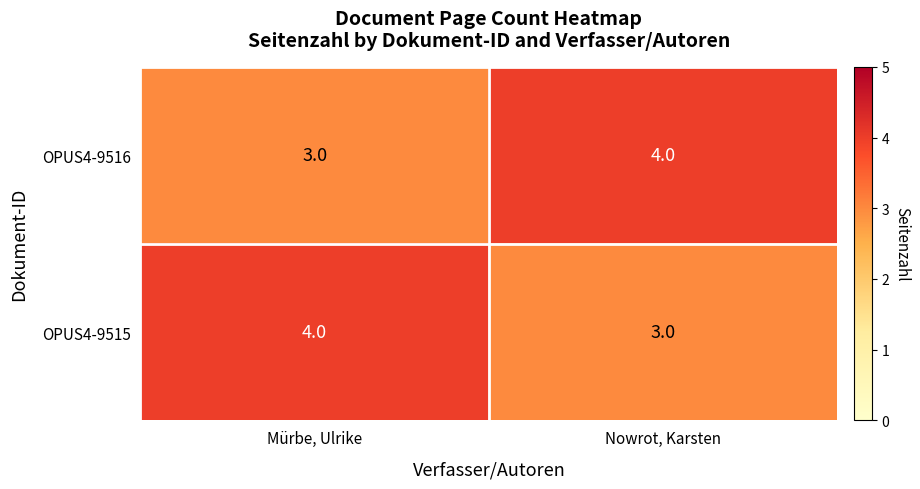

List the labels in order of OPUS4-9515 value, smallest first.

Nowrot, Karsten, Mürbe, Ulrike